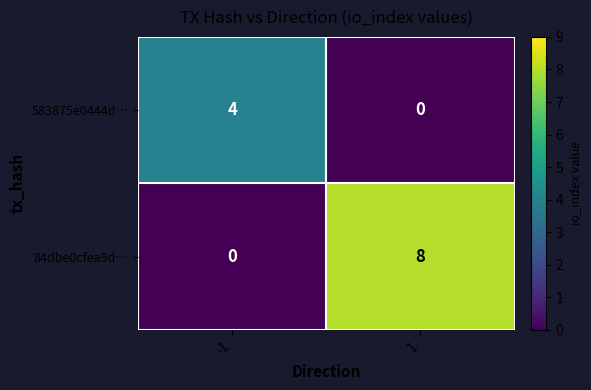

At which category does the chart reach its peak across all series?

1